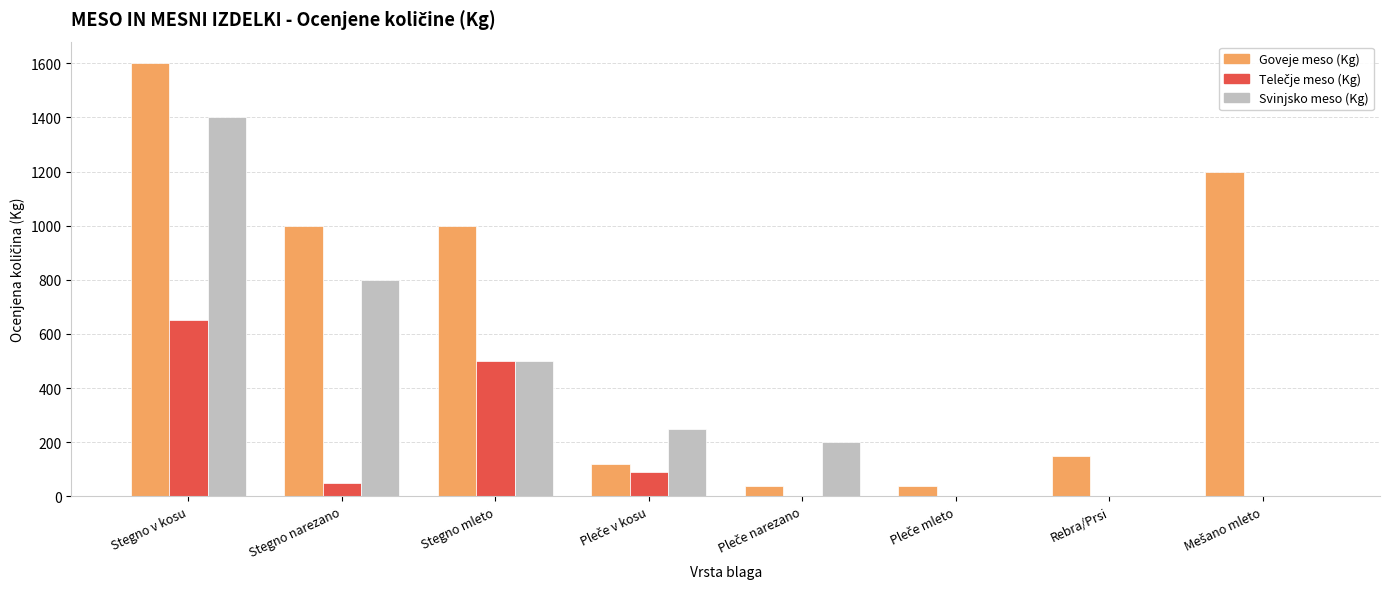

What is the sum of all Goveje meso (Kg) values?

5150